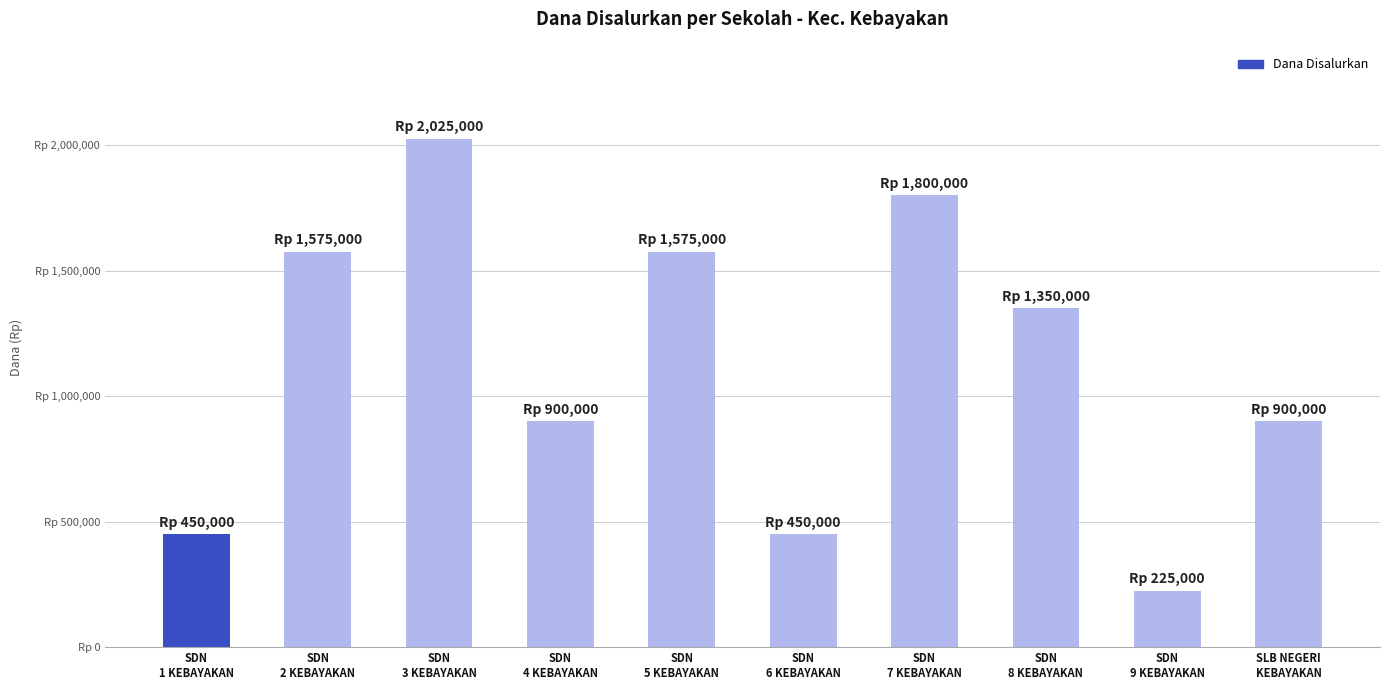

List the labels in order of value, smallest first.

SDN
9 KEBAYAKAN, SDN
1 KEBAYAKAN, SDN
6 KEBAYAKAN, SDN
4 KEBAYAKAN, SLB NEGERI
KEBAYAKAN, SDN
8 KEBAYAKAN, SDN
2 KEBAYAKAN, SDN
5 KEBAYAKAN, SDN
7 KEBAYAKAN, SDN
3 KEBAYAKAN